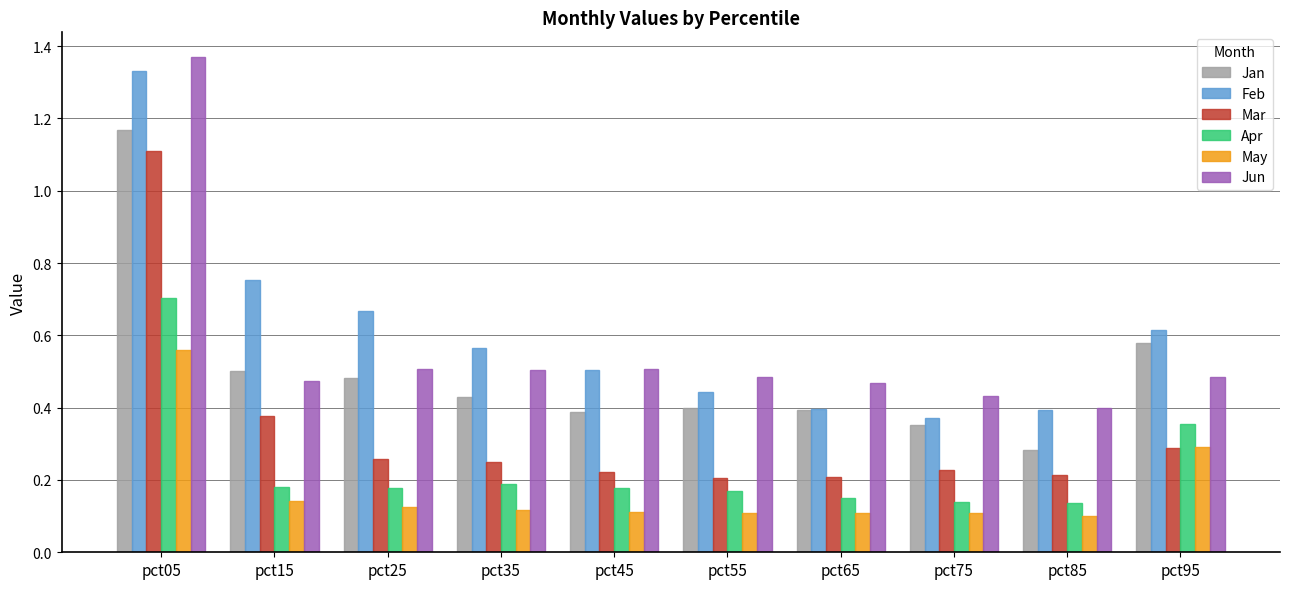

What is the difference between the maximum and minimum values in the Mar series?

0.9